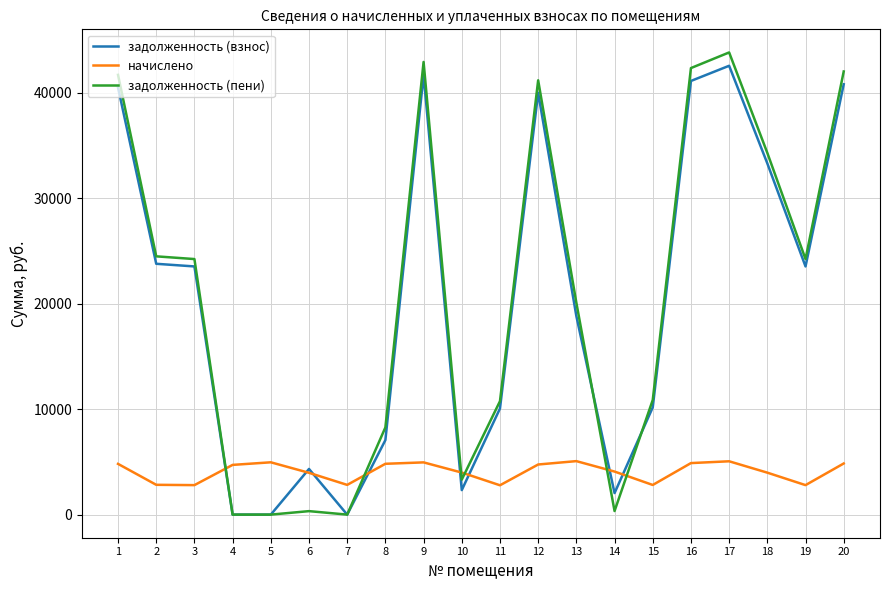

Is the value of задолженность (взнос) at 15 greater than the value of задолженность (пени) at 8?

Yes